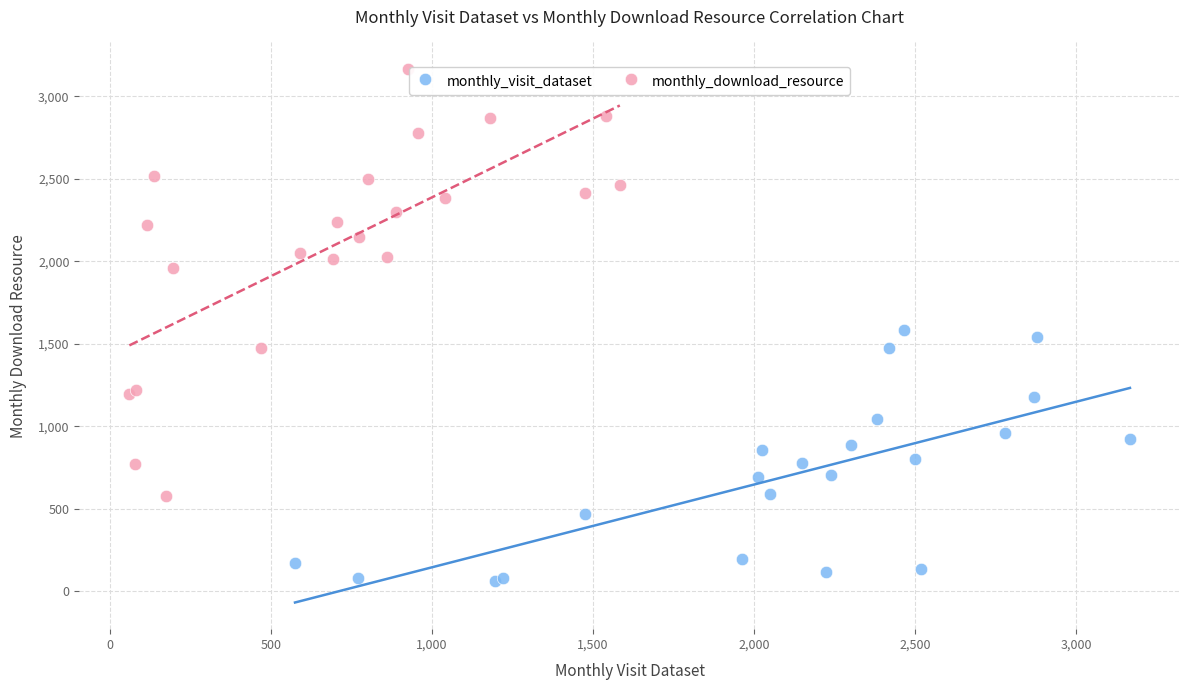

Which series has the widest spread of Y values?

monthly_download_resource